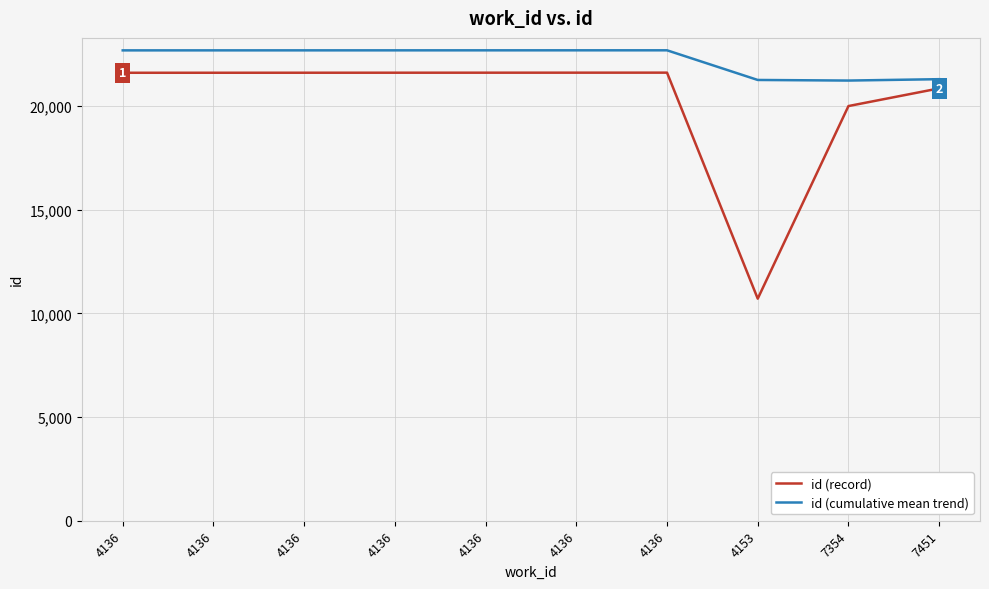

What are all the series names shown in the legend?

id (record), id (cumulative mean trend)